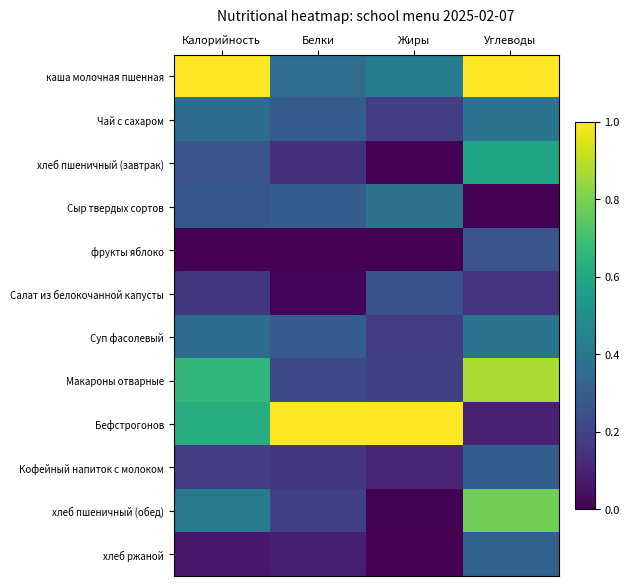

At how many categories does at least one series exceed 0?

4